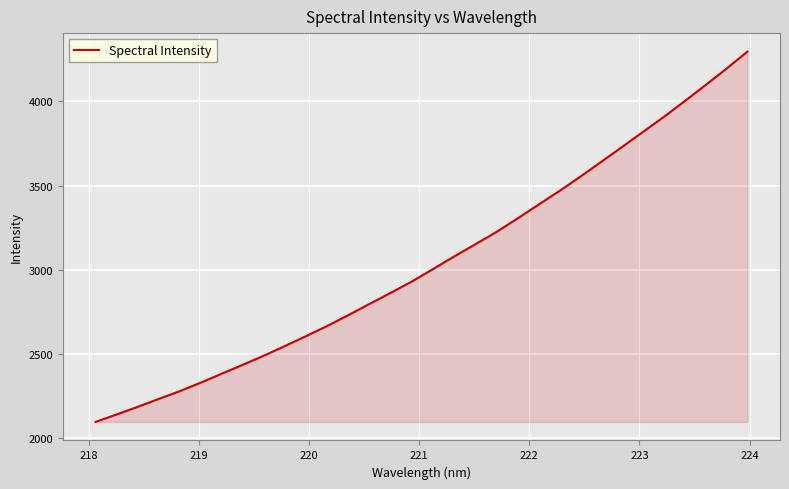

What is the greatest value displayed?

4294.6